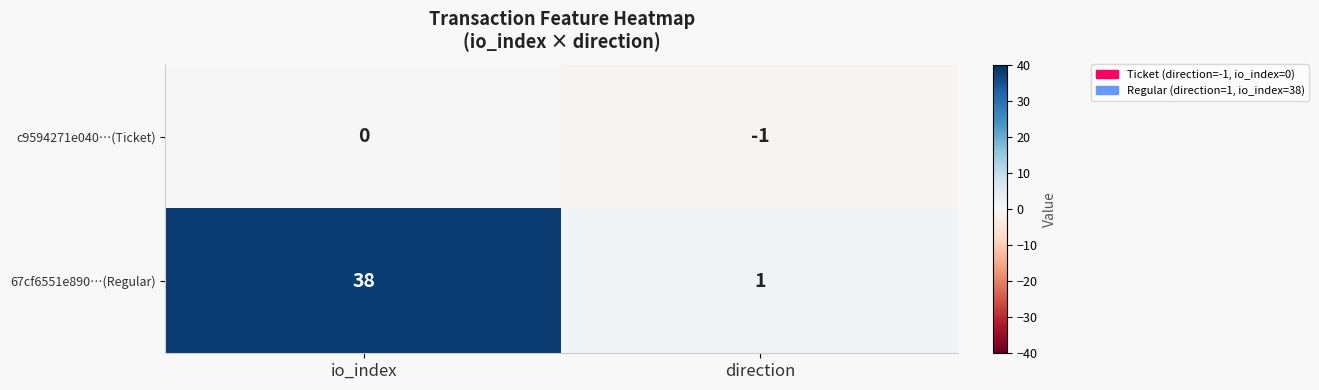

What is the approximate value of 67cf6551e890…(Regular) at io_index, to the nearest 10?

40